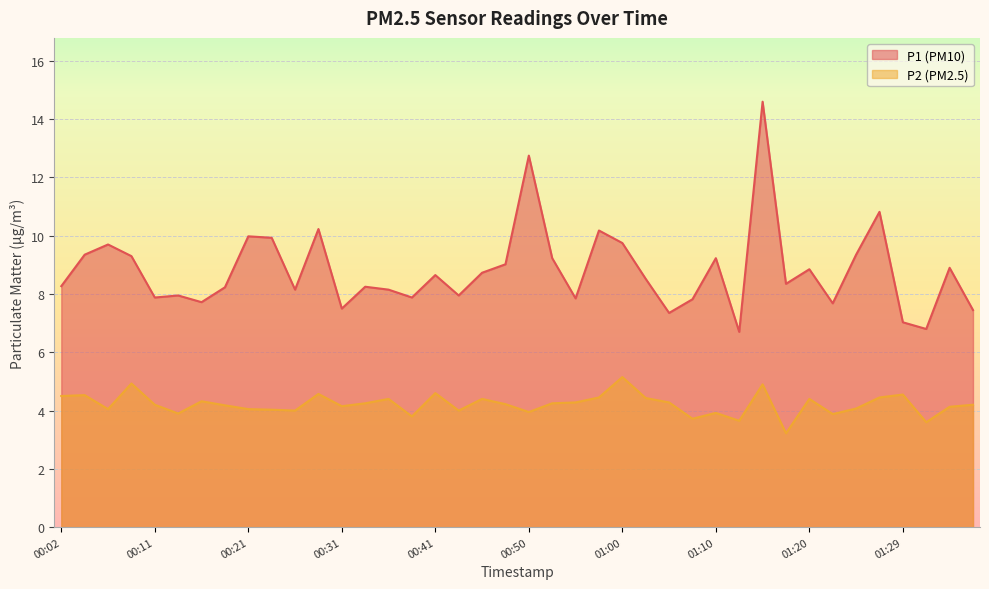

True or false: P2 has a value of 7.9 at 00:28.

False